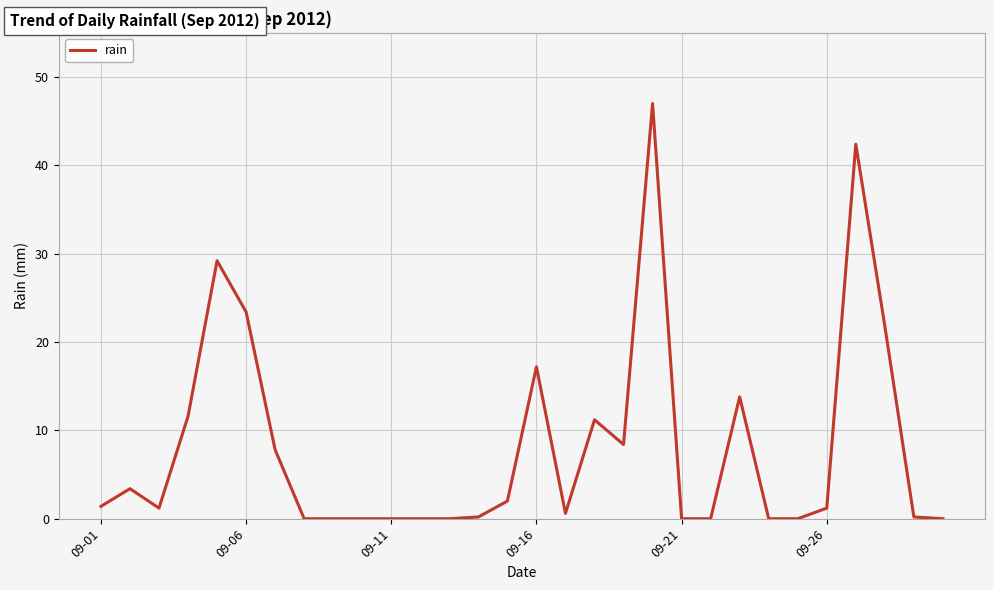

What is the difference between the second highest and minimum values?

42.4